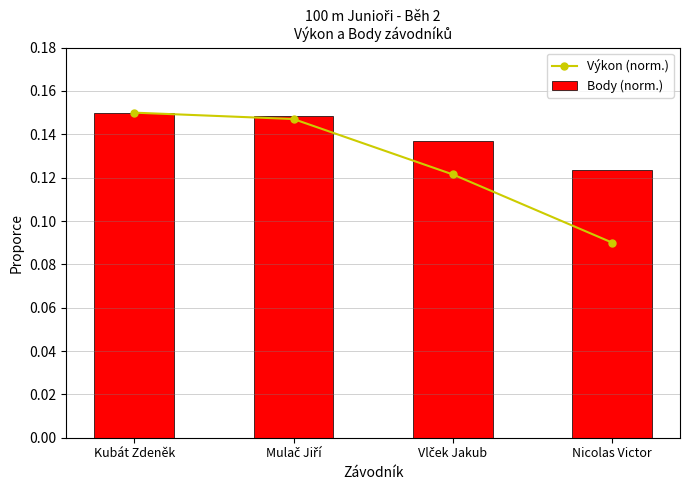

What are all the series names shown in the legend?

Výkon (norm.), Body (norm.)